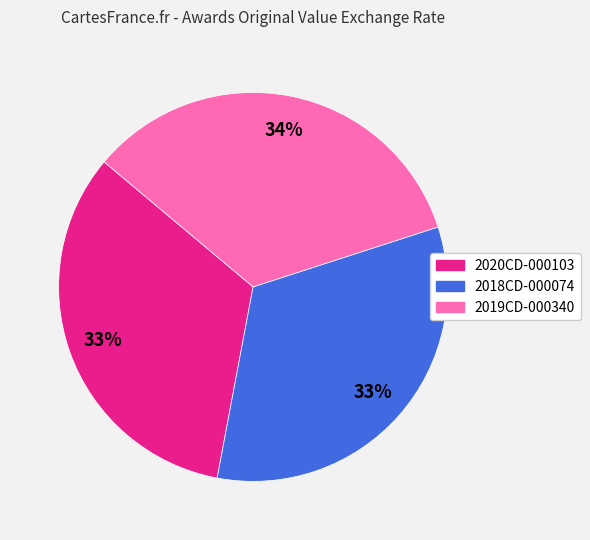

To the nearest percent, what percentage of the pie is 2020CD-000103?

33%